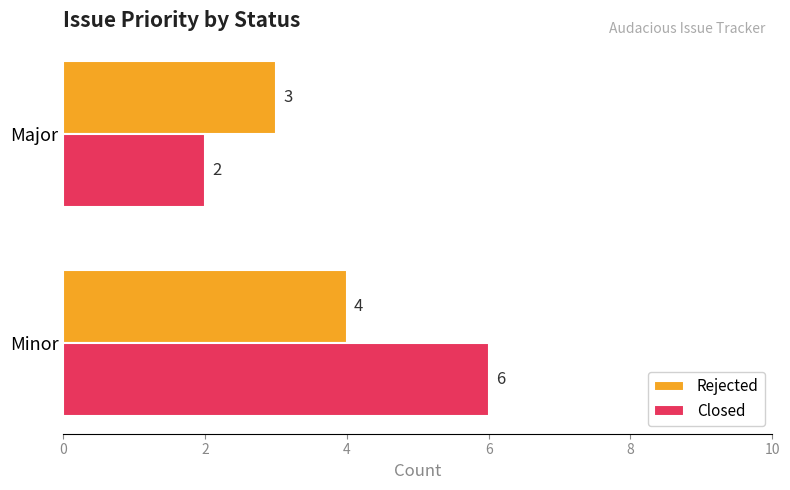

At which category is the sum across all series the highest?

Minor